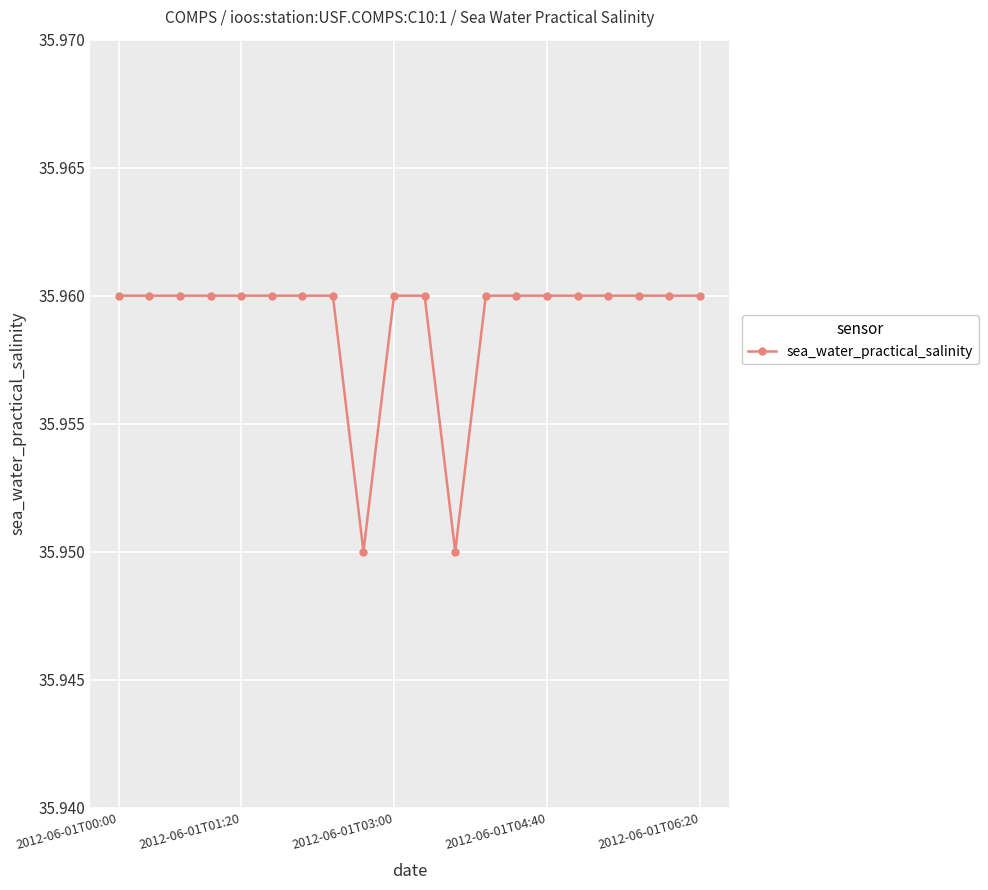

Count the values in the range 35 to 36.

20